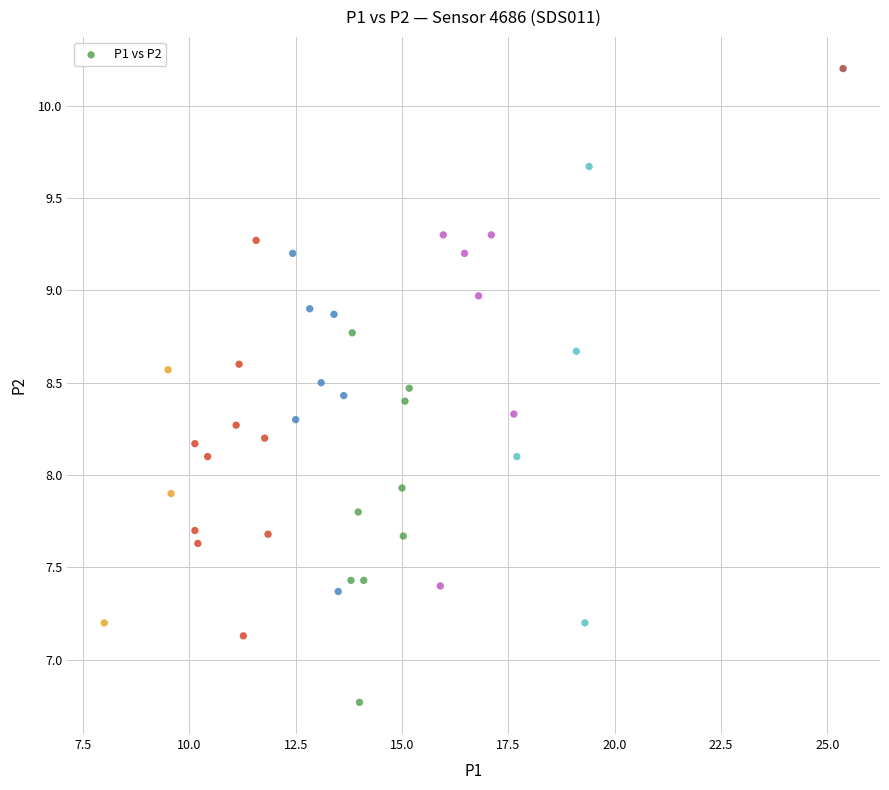

What is the range of X values (max minus min)?

17.4